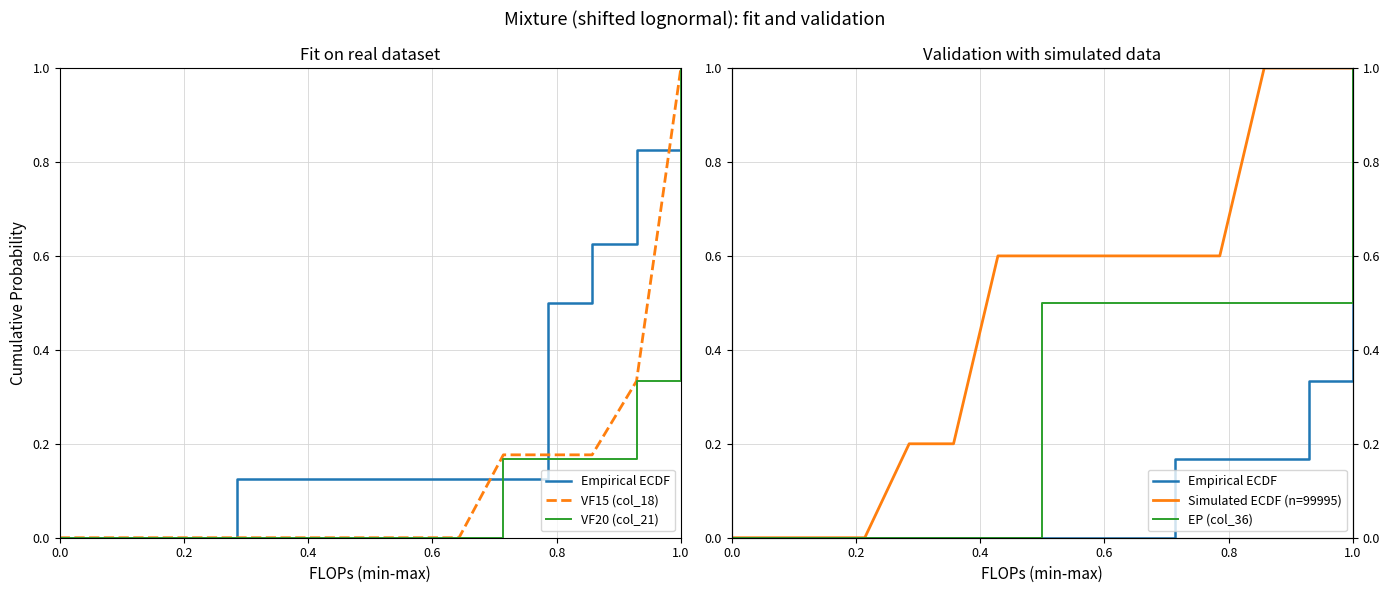

What is the difference between the maximum and minimum values in the Empirical ECDF series?

1.0